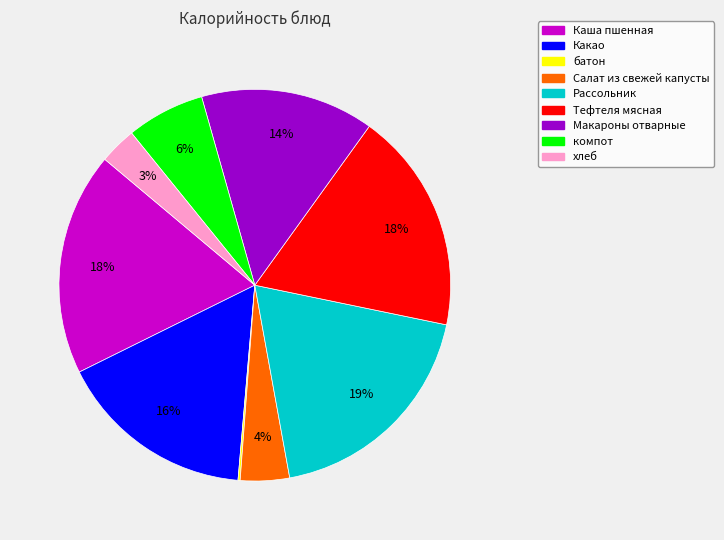

To the nearest percent, what is the average slice percentage?

11%